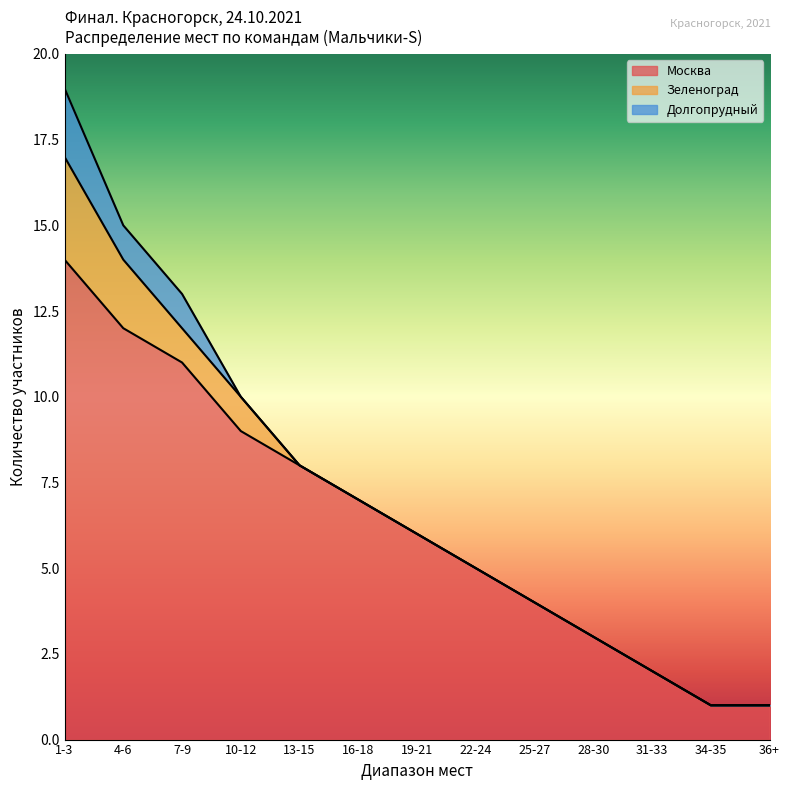

Which category has the highest value in the Москва series?

1-3